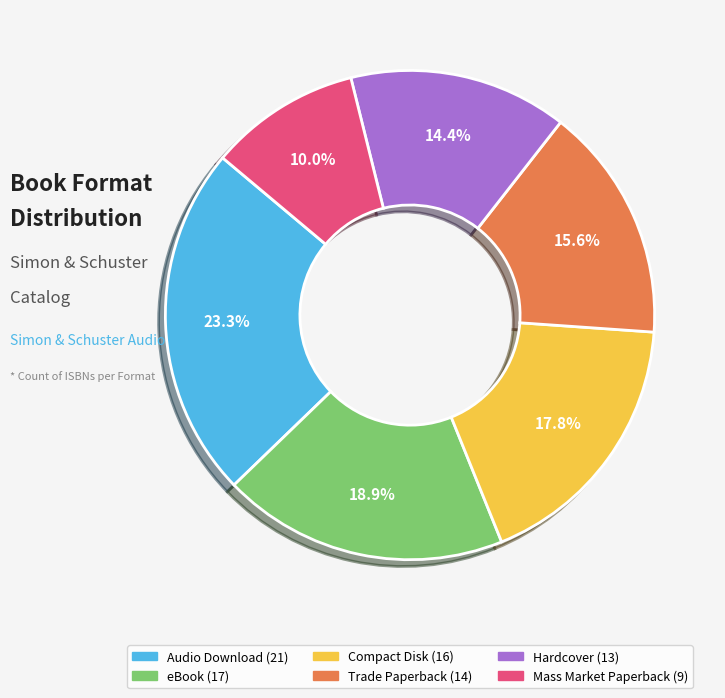

To the nearest percent, what is the combined percentage of Mass Market Paperback and Hardcover?

24%